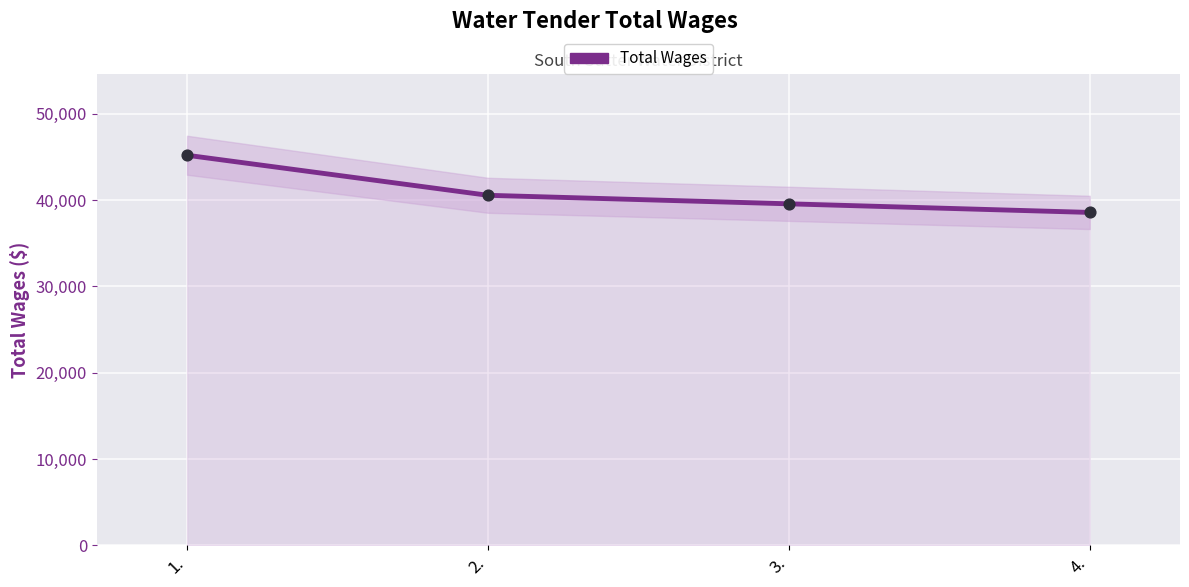

What is the change in value from 2. to 4.?

-1986